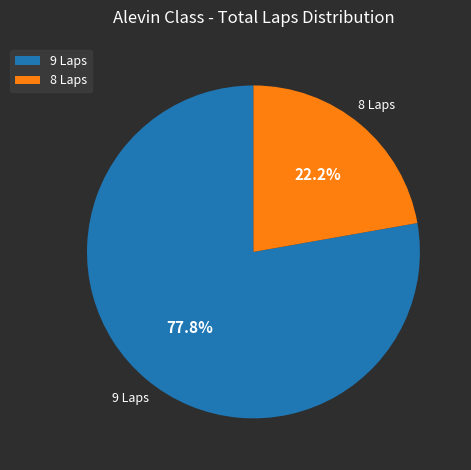

Rank the categories by value from highest to lowest.

9 Laps, 8 Laps